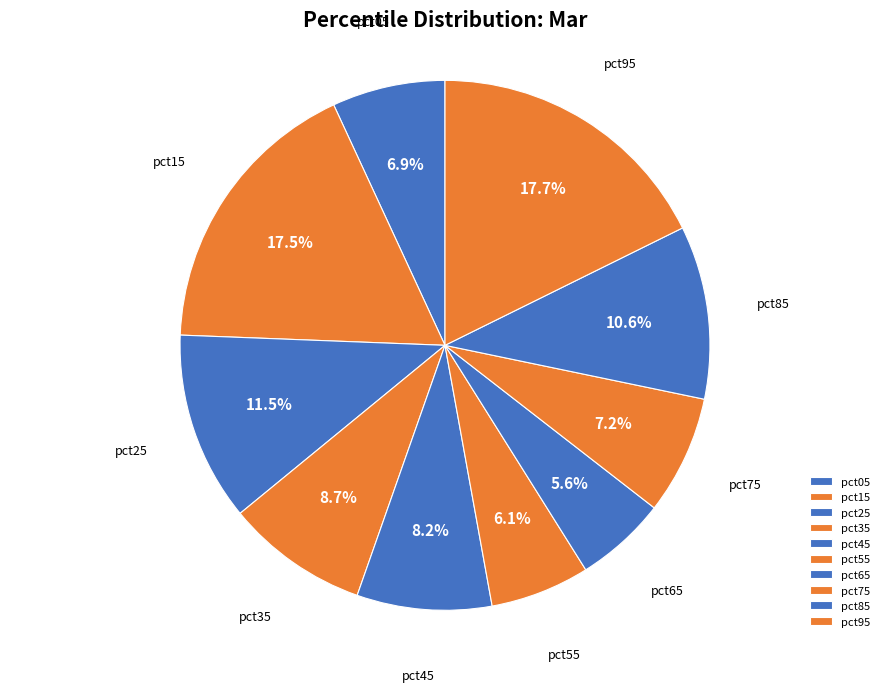

Is there any slice that represents more than half of the pie?

No